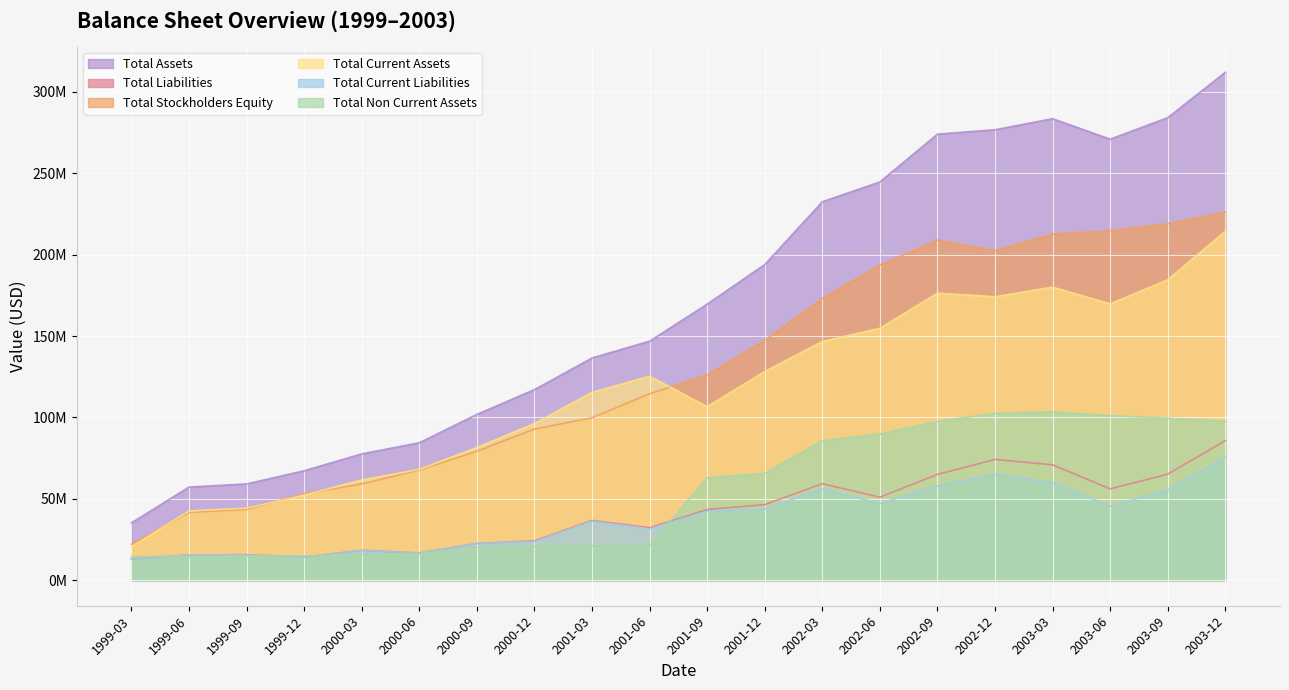

What is the sum of the Total Current Liabilities values at 1999-03 and 2002-09?

71050000